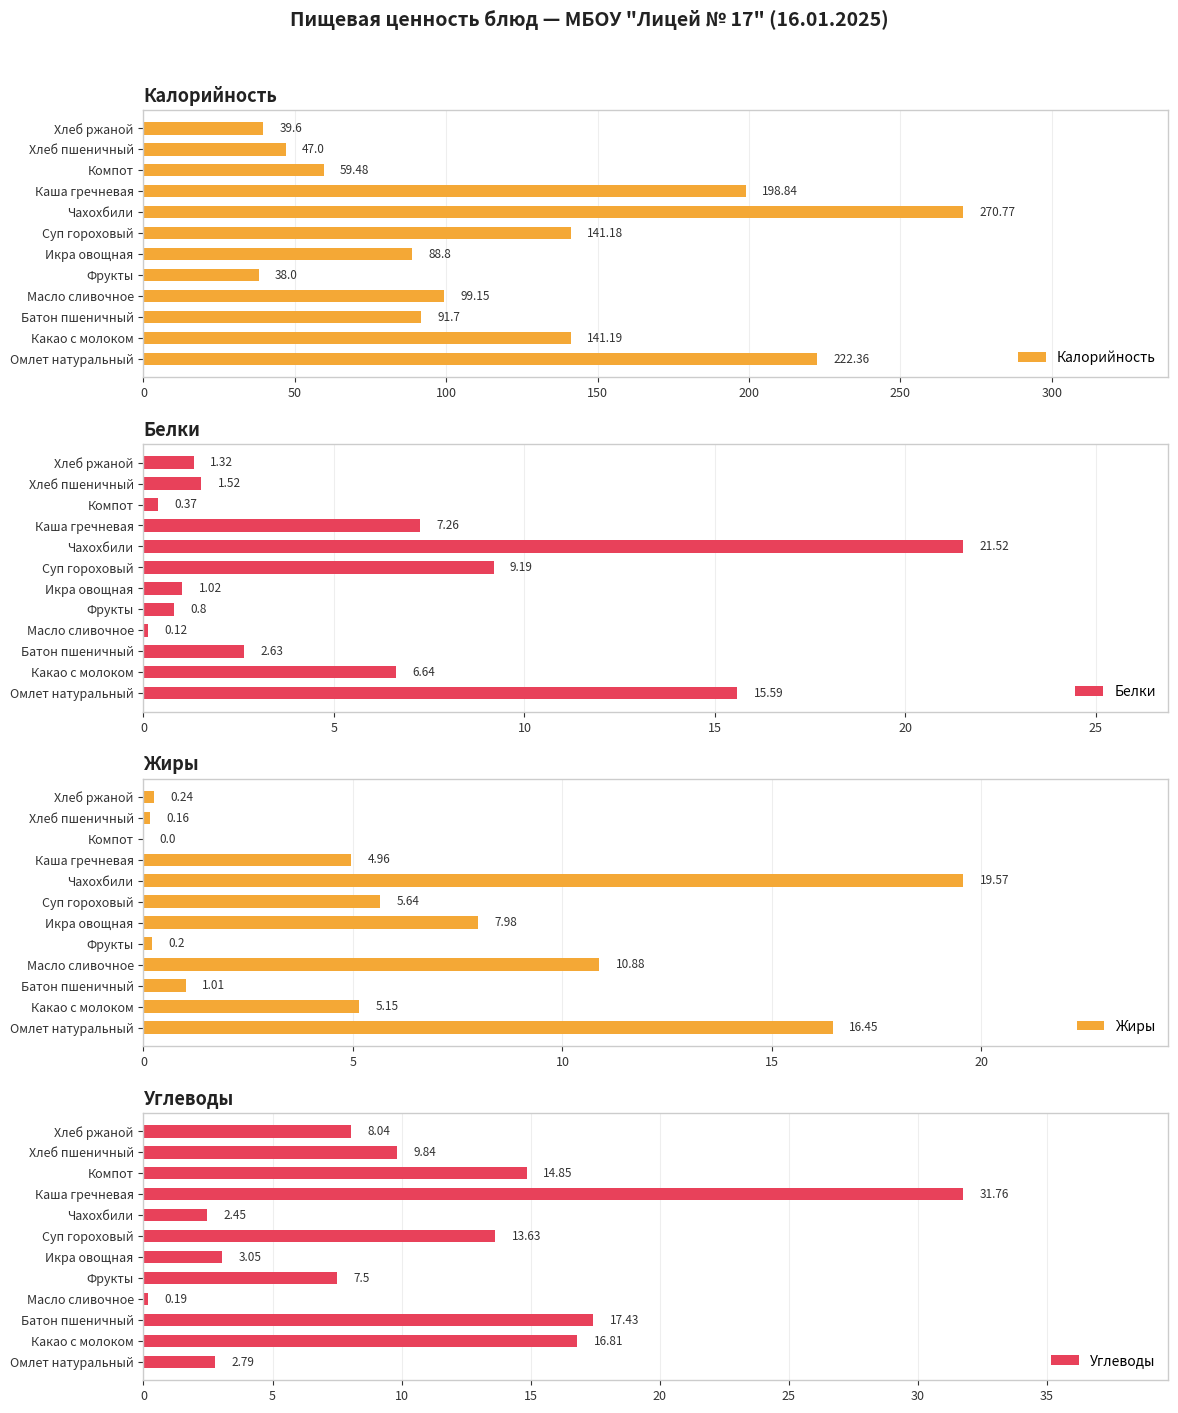

Reading left to right, transcribe all the data shown in this chart.

Калорийность: 222.4	141.2	91.7	99.2	38.0	88.8	141.2	270.8	198.8	59.5	47.0	39.6
Белки: 15.6	6.6	2.6	0.1	0.8	1.0	9.2	21.5	7.3	0.4	1.5	1.3
Жиры: 16.4	5.2	1.0	10.9	0.2	8.0	5.6	19.6	5.0	0.0	0.2	0.2
Углеводы: 2.8	16.8	17.4	0.2	7.5	3.0	13.6	2.5	31.8	14.8	9.8	8.0